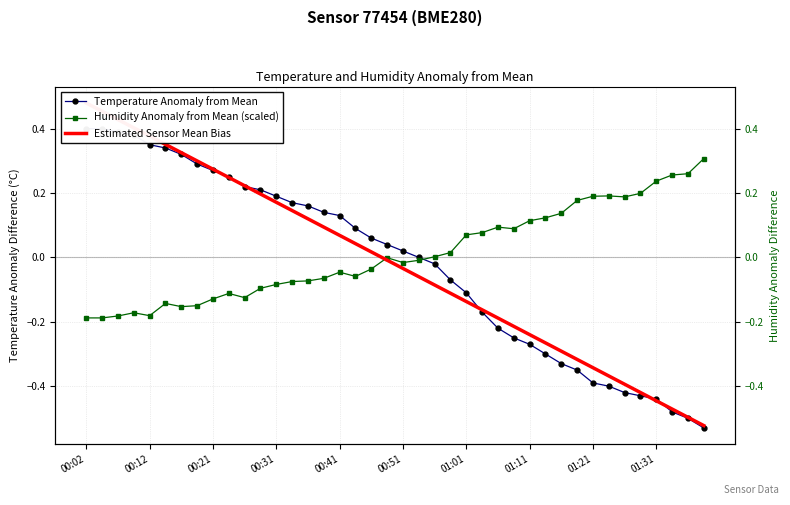

Is the value of Humidity Anomaly from Mean (scaled) at 30 greater than the value of Estimated Sensor Mean Bias at 00:41?

No